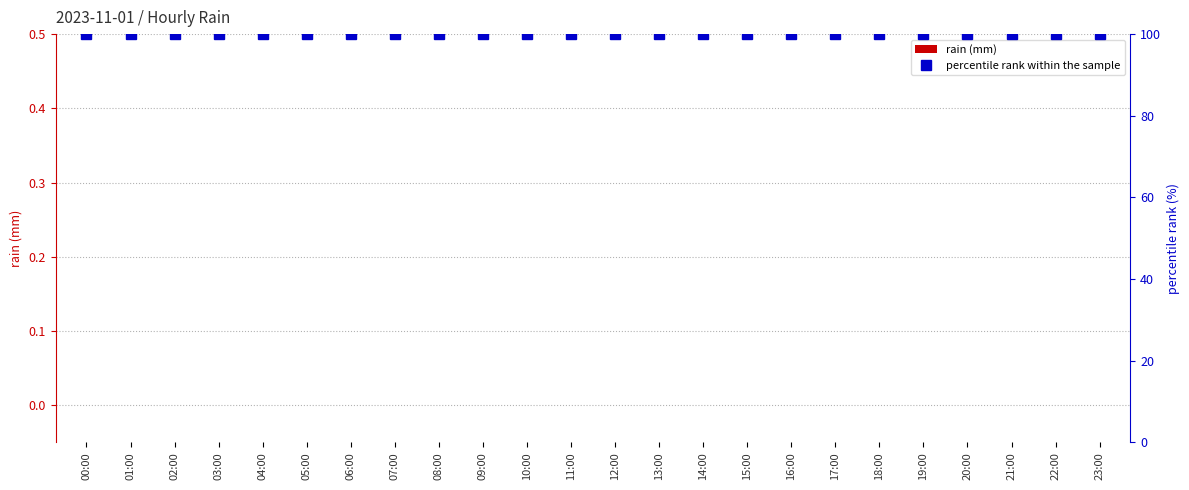

At which category is the sum across all series the highest?

00:00